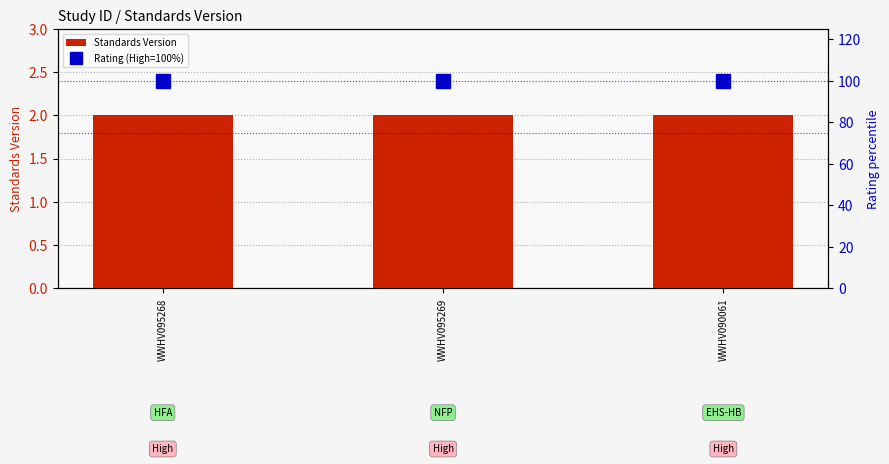

Reading left to right, transcribe all the data shown in this chart.

Standards Version: 2	2	2
Rating (High=100%): 100	100	100